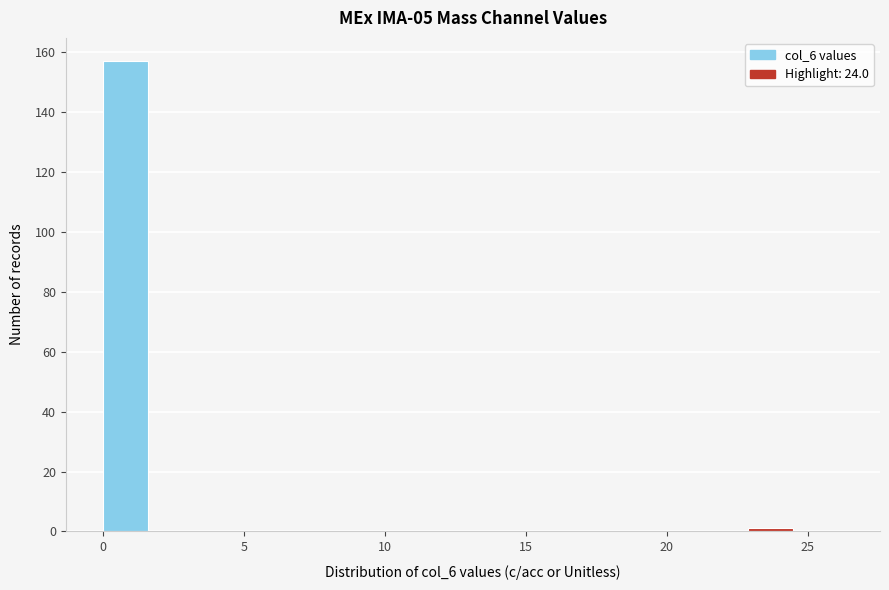

Around what value on the x-axis is the tallest bar? Give the approximate position of its centre, as read against the axis.

1.0